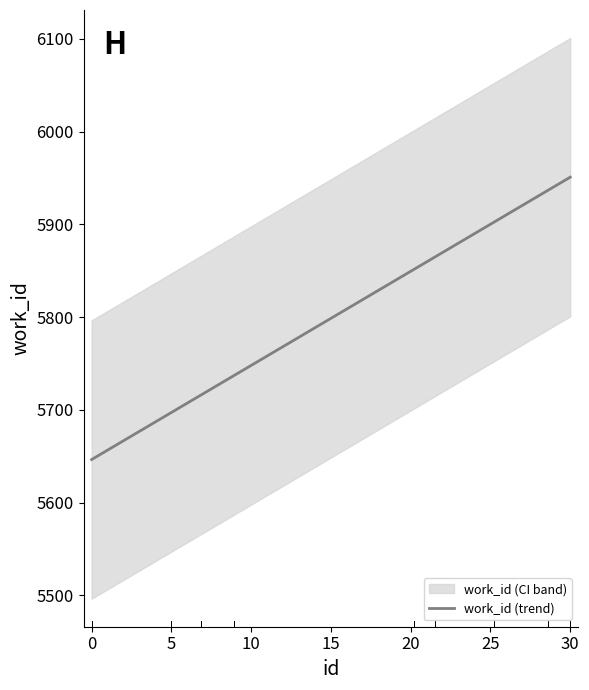

The value of work_id (trend) at 0 is 5646.4. True or false?

True